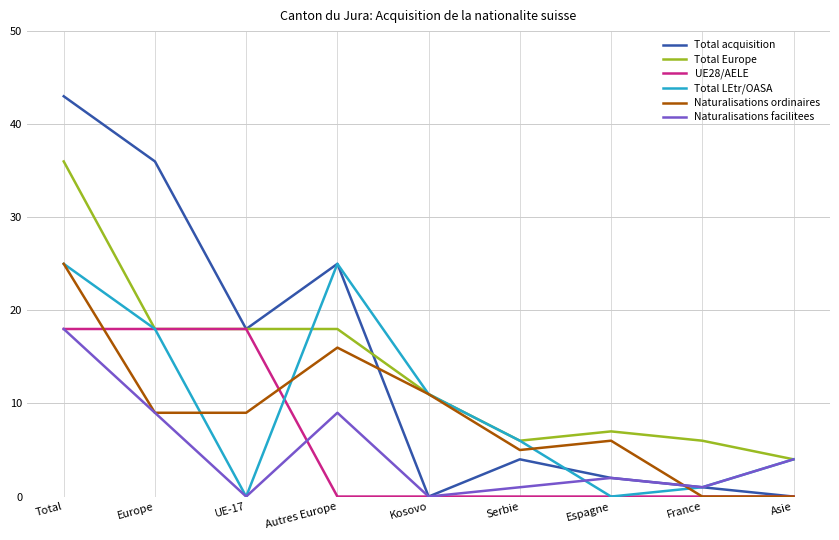

Reading right to left, what are all the values shown in this chart?

Total acquisition: 0	1	2	4	0	25	18	36	43
Total Europe: 4	6	7	6	11	18	18	18	36
UE28/AELE: 0	0	0	0	0	0	18	18	18
Total LEtr/OASA: 4	1	0	6	11	25	0	18	25
Naturalisations ordinaires: 0	0	6	5	11	16	9	9	25
Naturalisations facilitees: 4	1	2	1	0	9	0	9	18